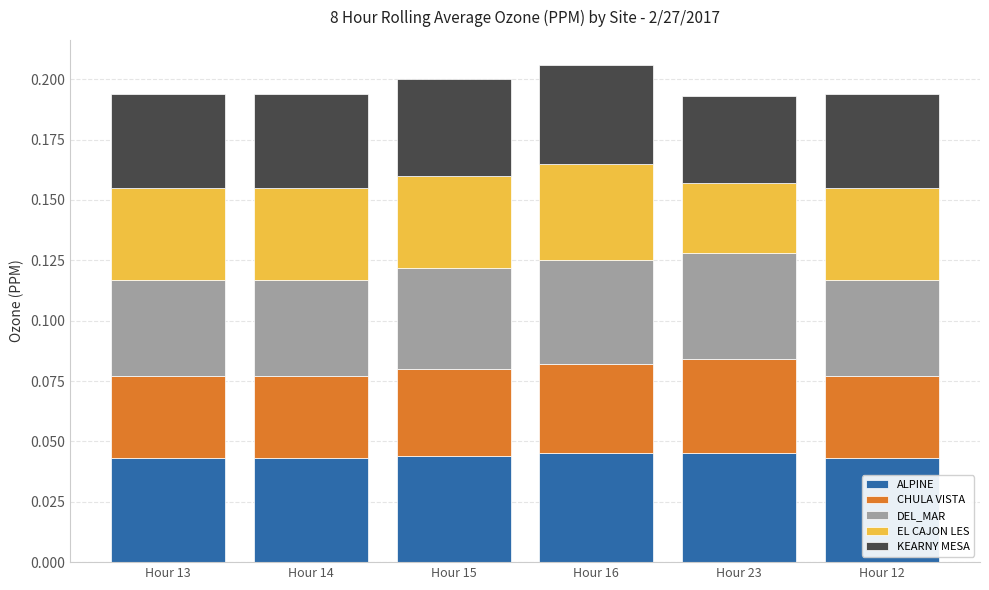

The ALPINE series shows 0.1 at Hour 15. True or false?

False